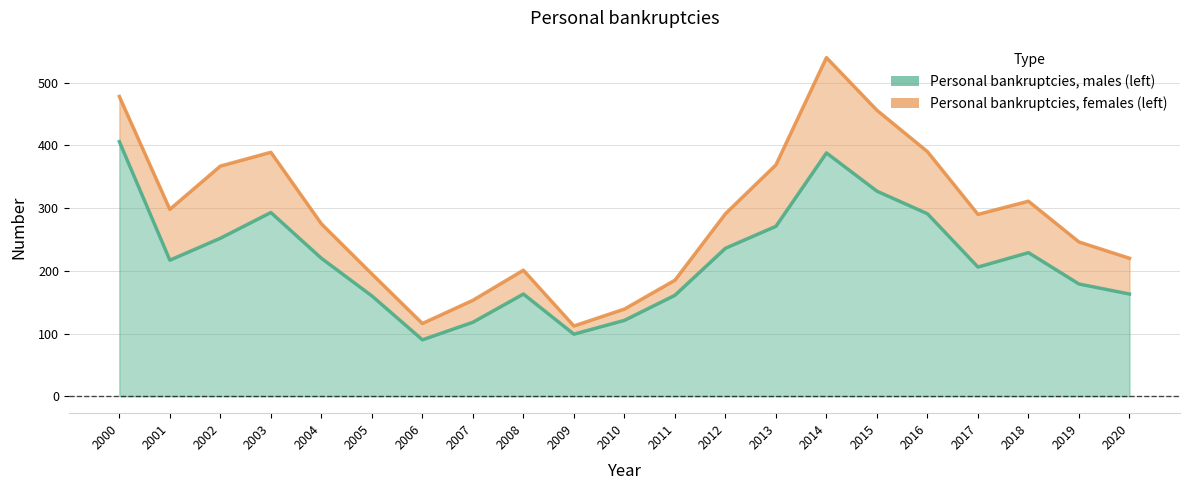

What is the difference between the second highest and minimum values?

298